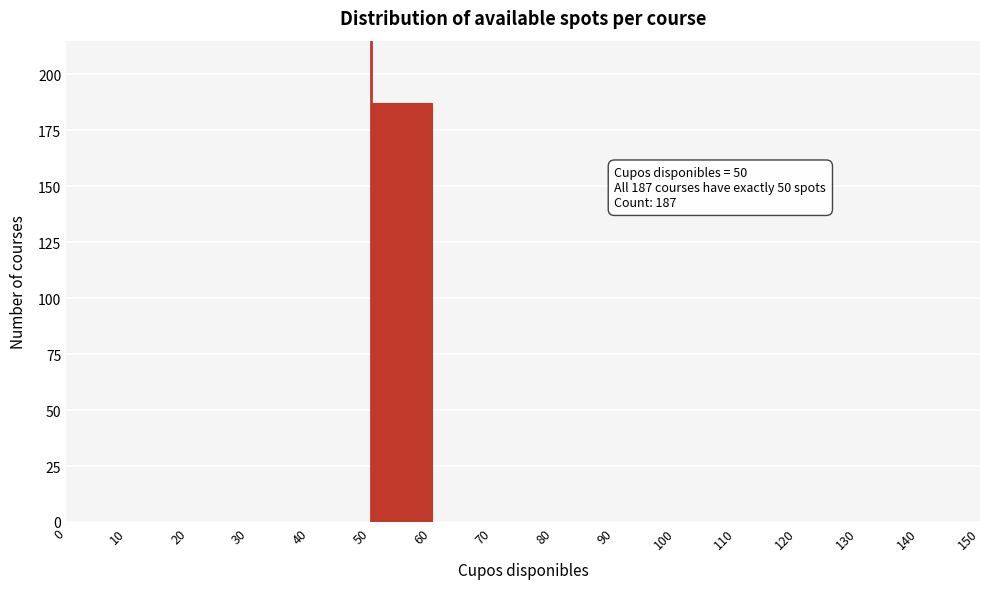

Which range on the x-axis has the tallest bar?

50 to 60